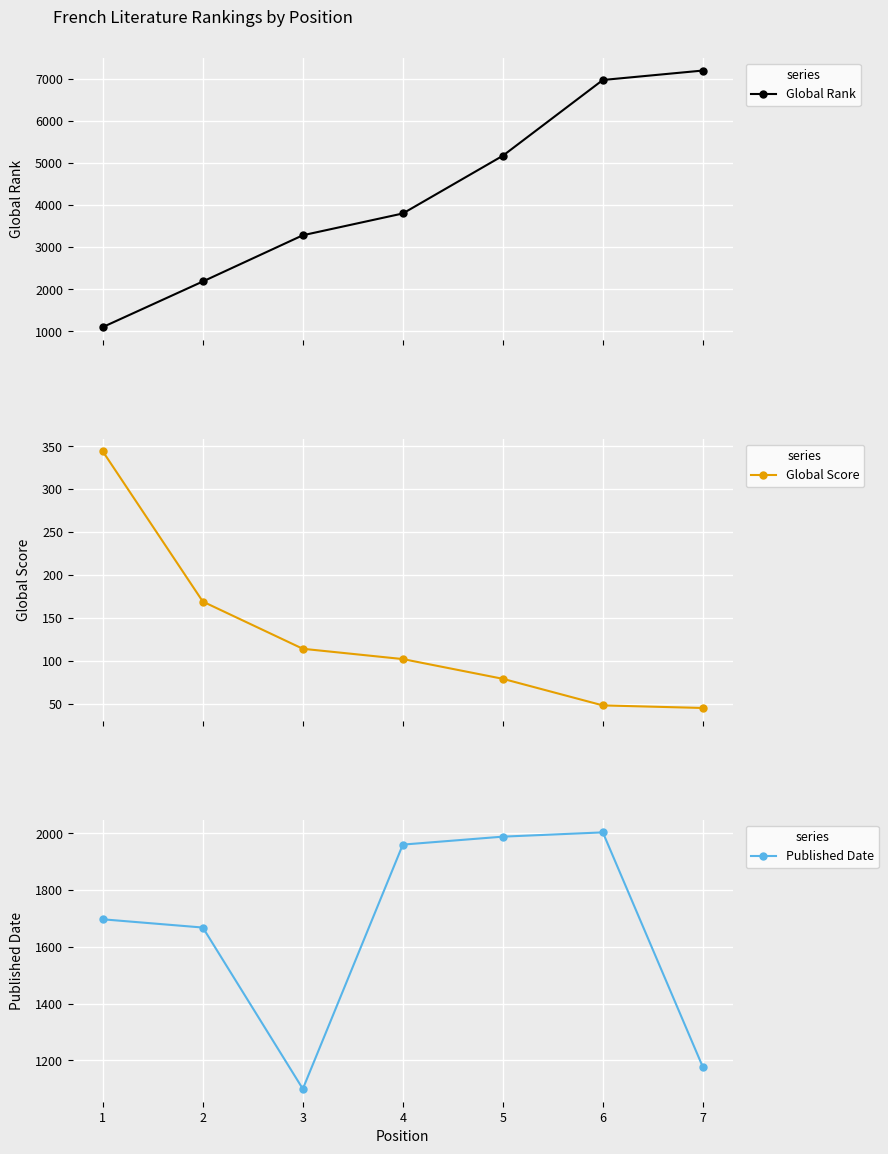

Is the value of Global Rank at 2 greater than the value of Published Date at 5?

Yes